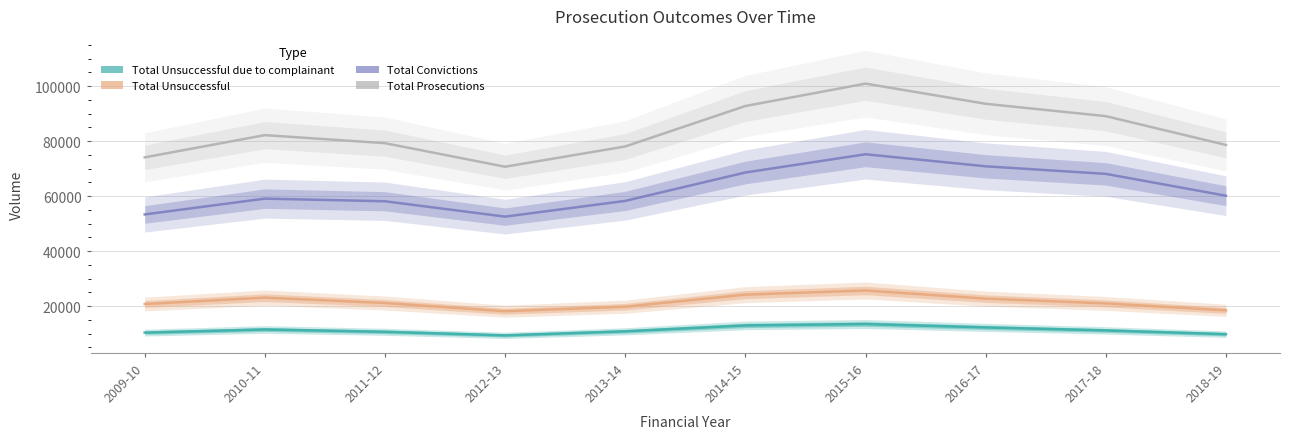

Which series changed the most between 2011-12 and 2013-14?

Total Unsuccessful